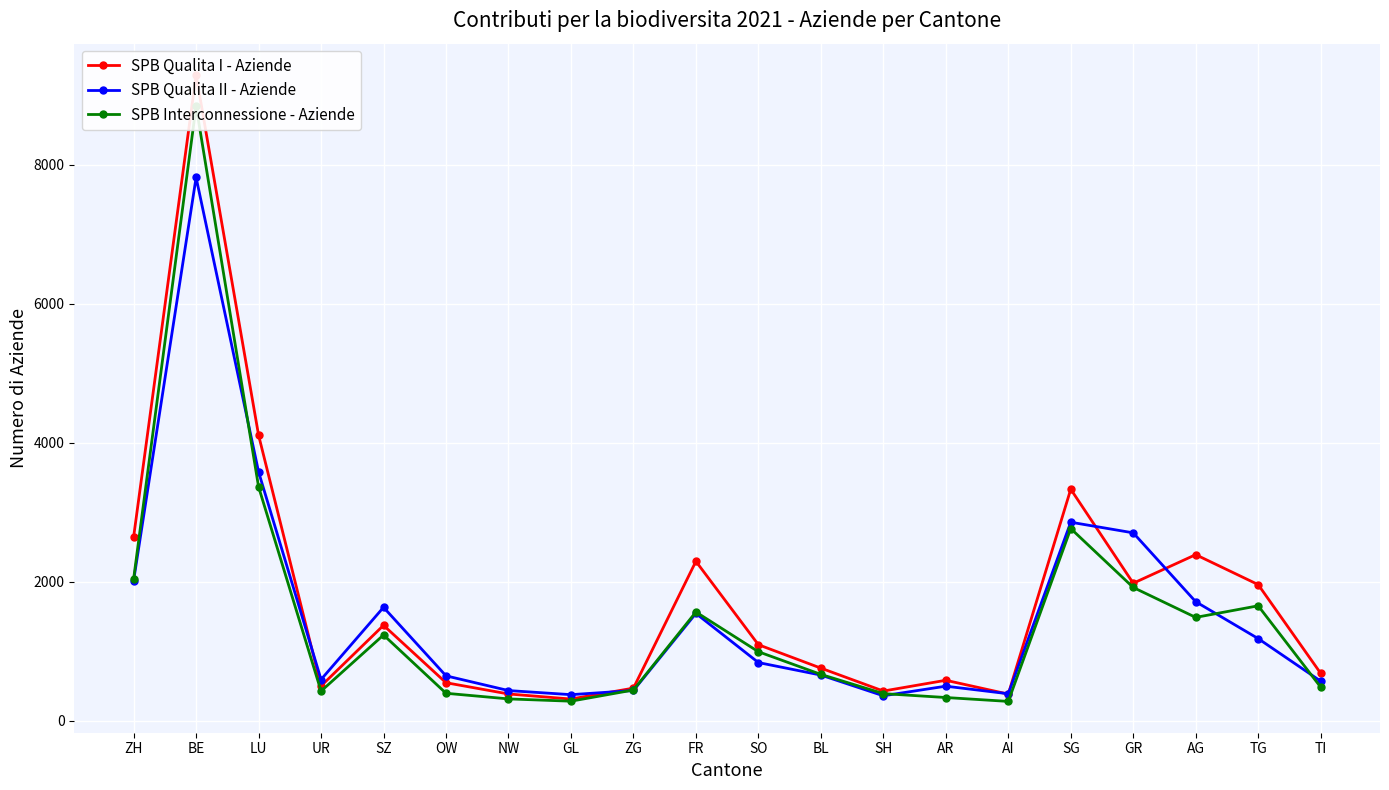

What is the label of the 18th point from the left?

AG